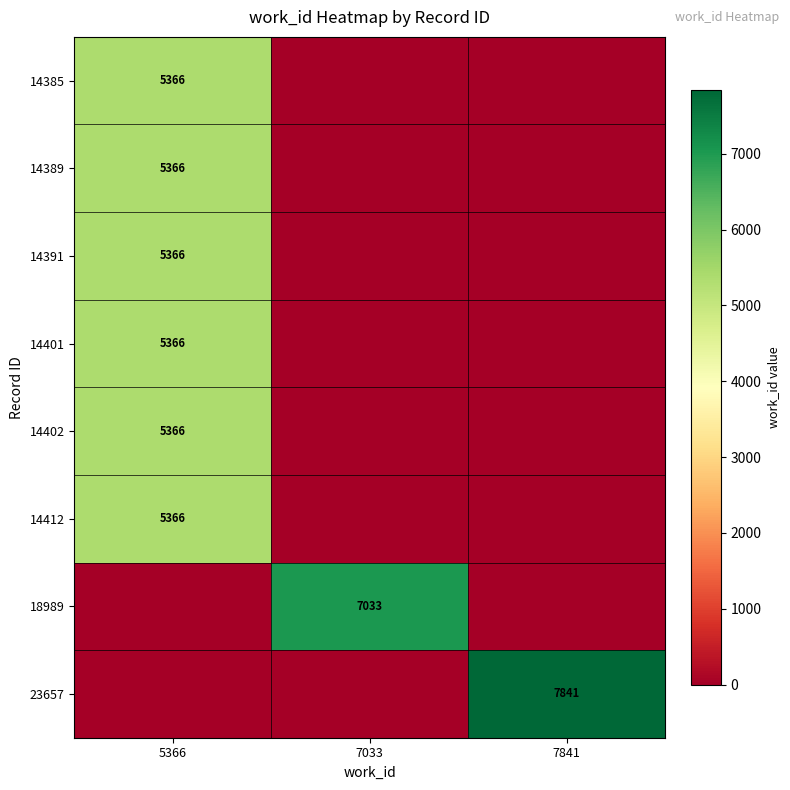

Which has a higher value, 7033 or 5366?

5366